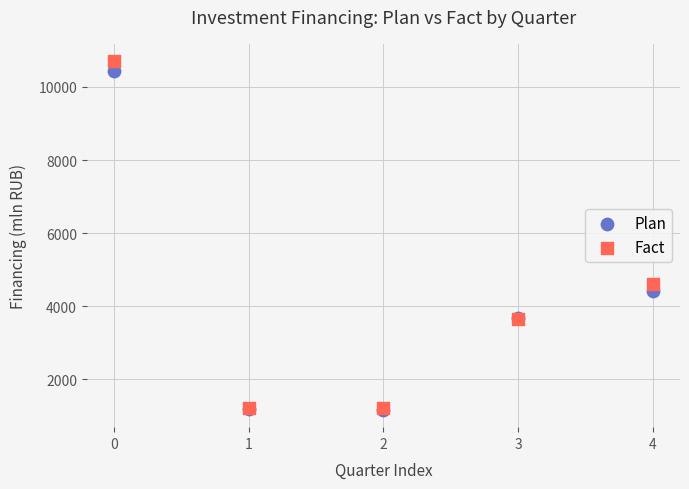

In the Fact series, what Y value is closest to 5960?

4599.9